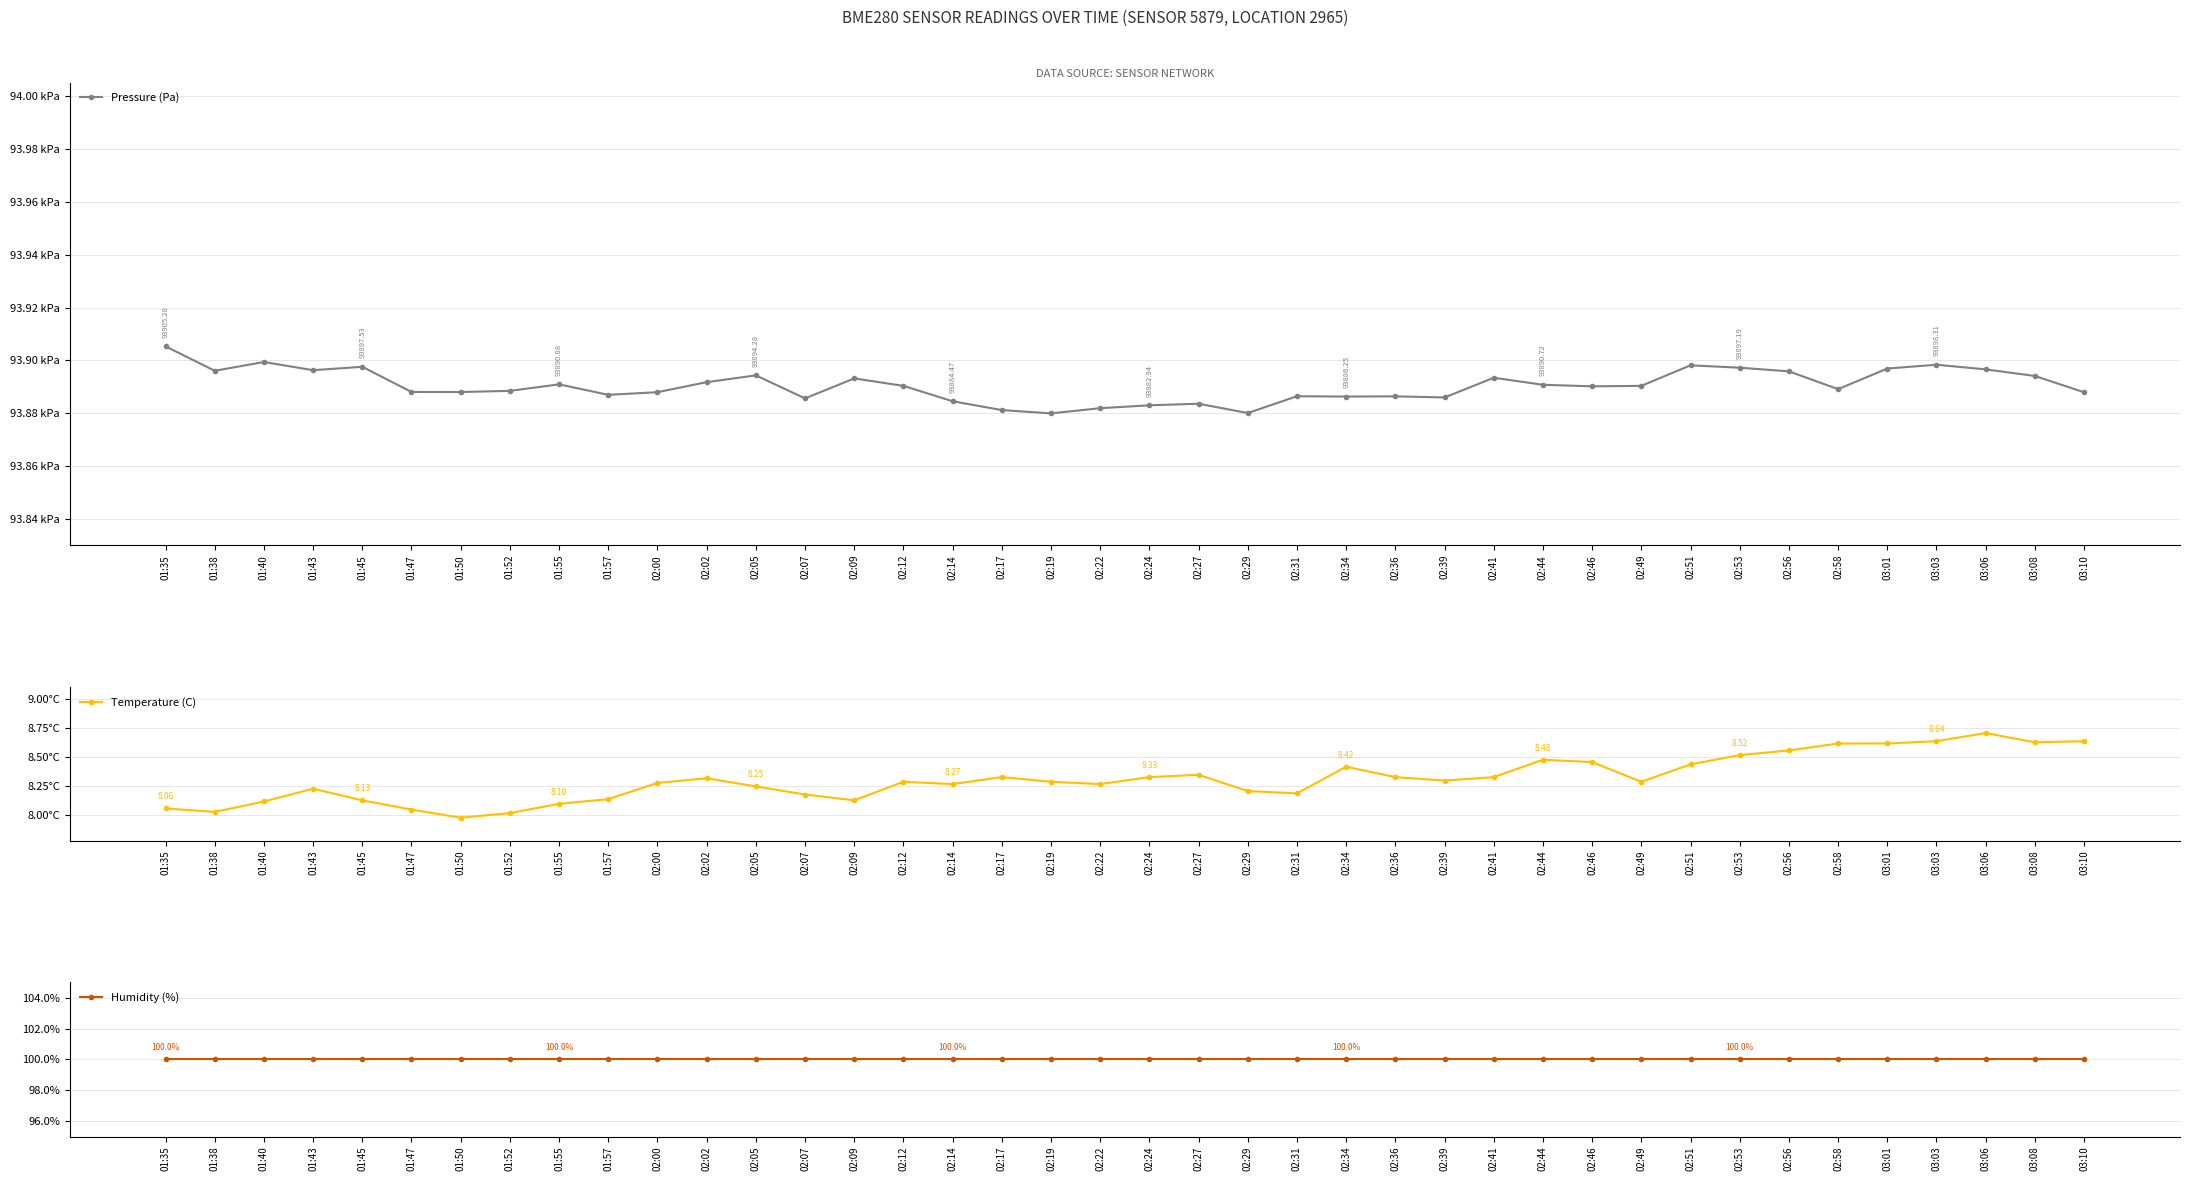

True or false: Humidity (%) and Temperature (C) cross at least once.

False